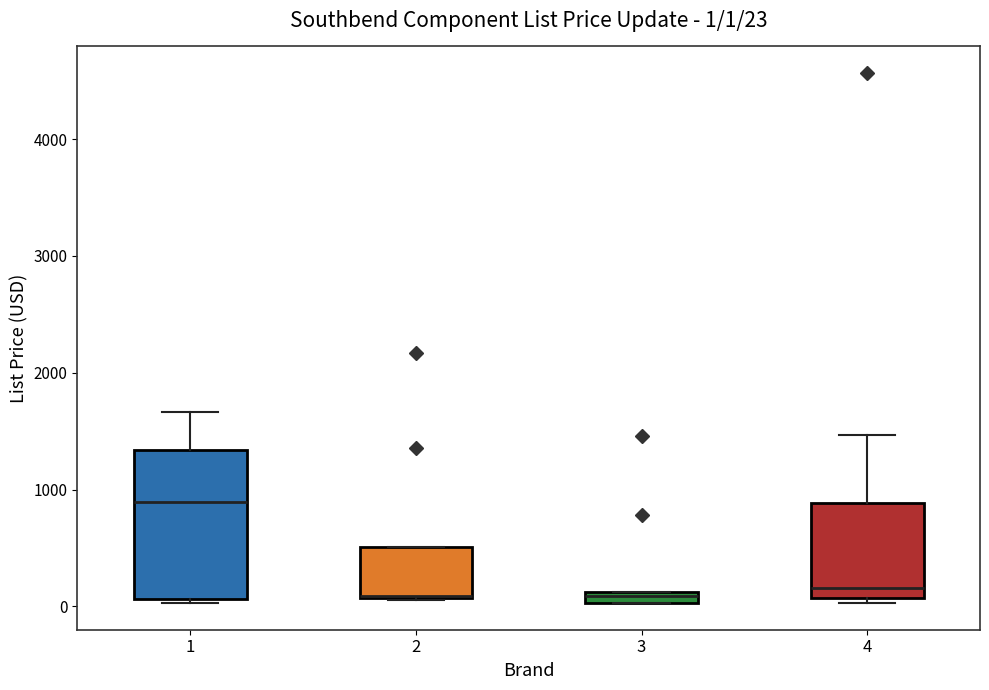

Comparing the boxes themselves (not the whiskers), which one is the tallest?

1